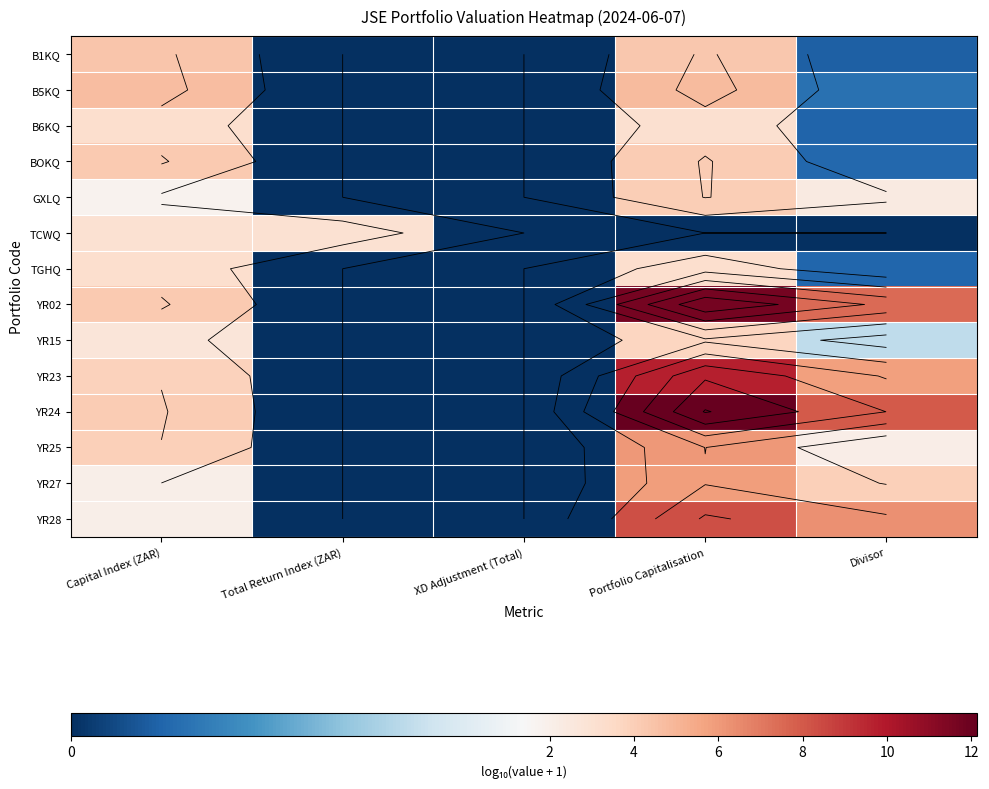

Which series has the largest range (max minus min)?

YR24